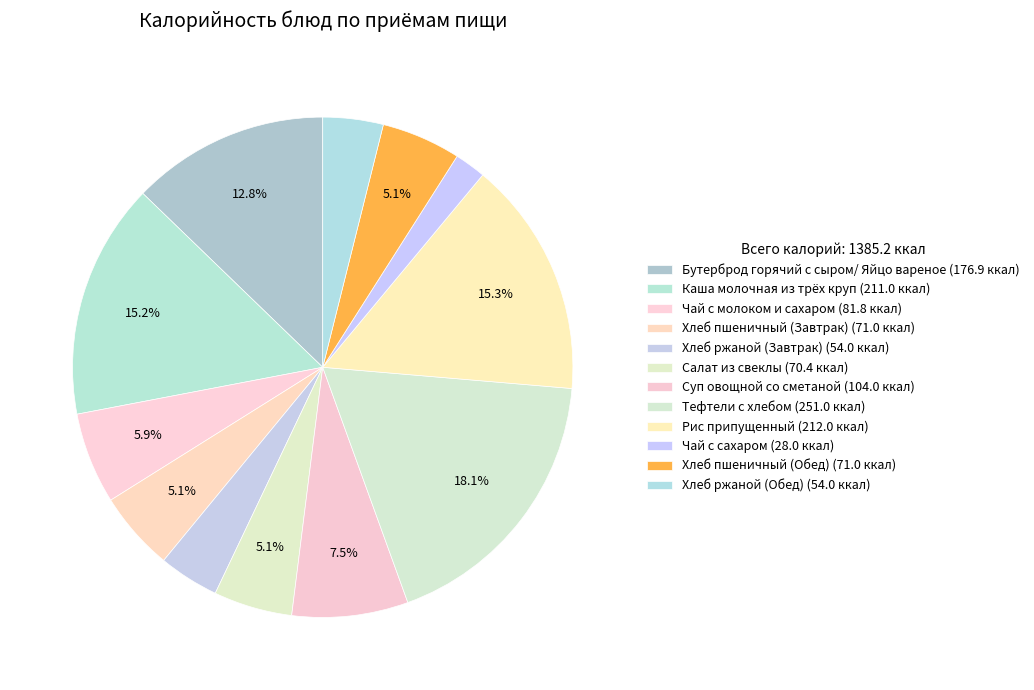

Which has a higher value, Хлеб пшеничный (Обед) or Рис припущенный?

Рис припущенный